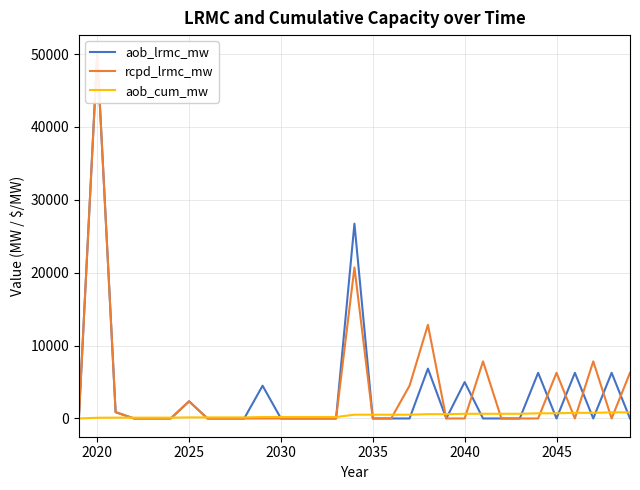

Which series has the largest range (max minus min)?

aob_lrmc_mw